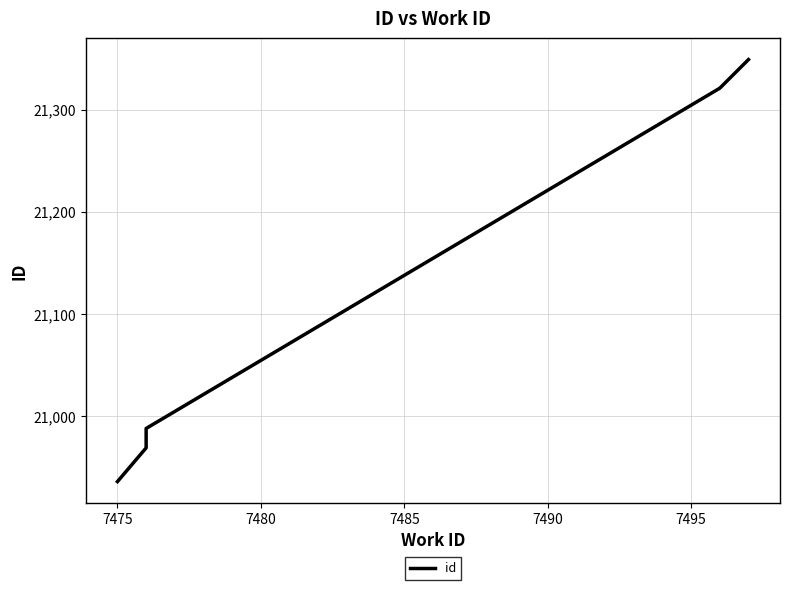

What is the value of the 3rd point from the left?

20988